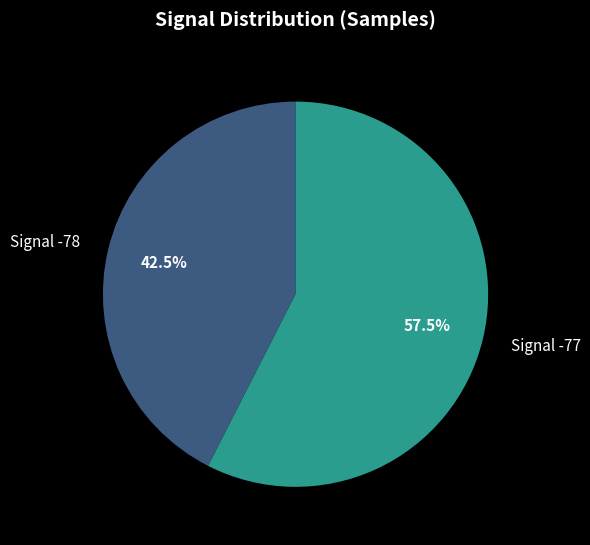

Which slice represents more than half of the pie?

Signal -77